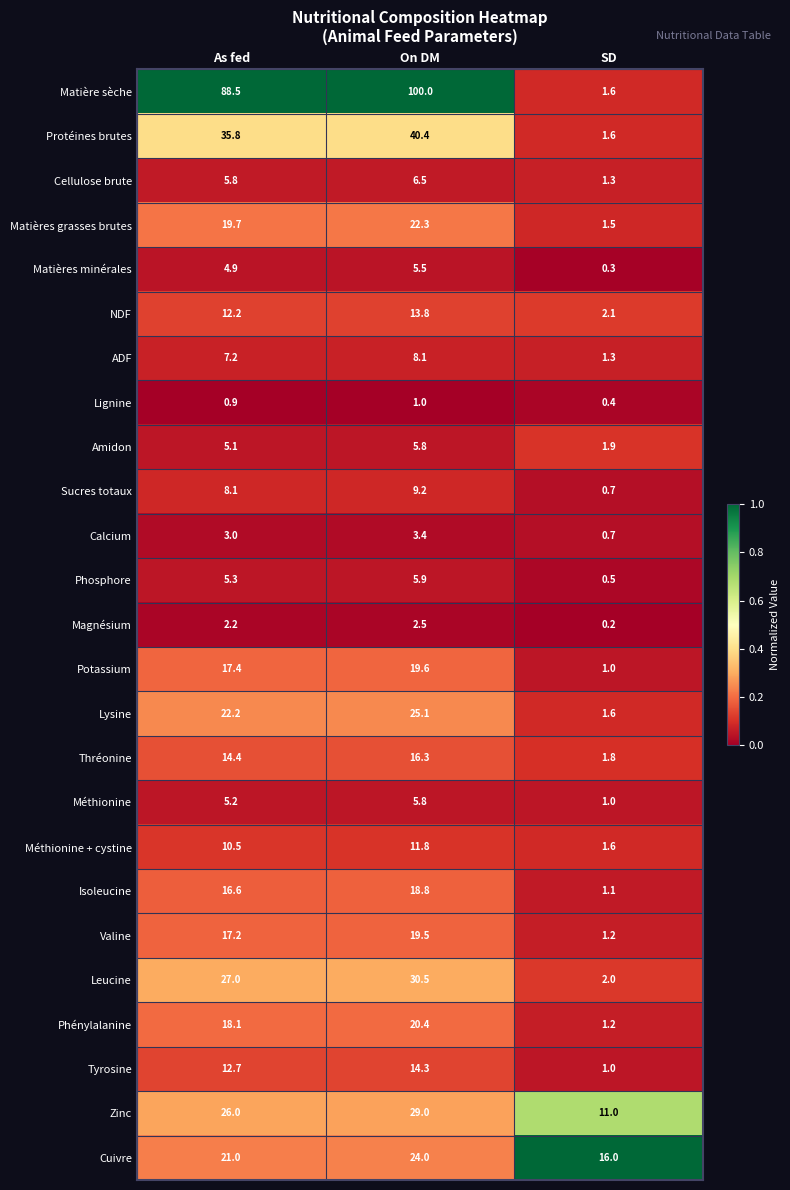

The Cellulose brute series shows 10.3 at On DM. True or false?

False